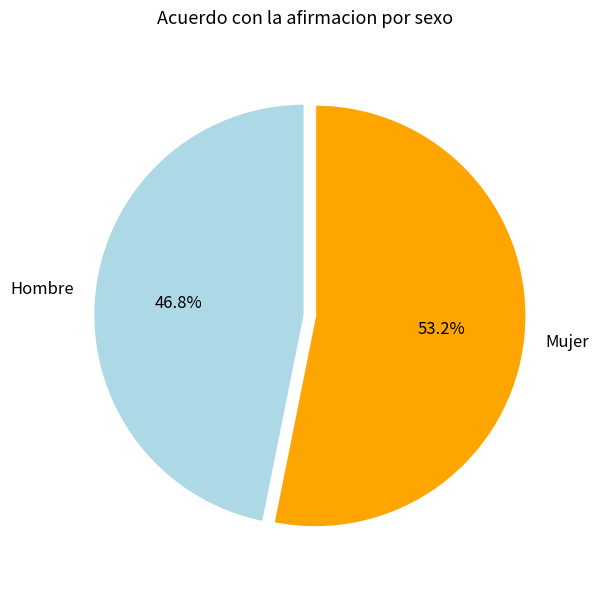

Which slice is the smallest?

Hombre